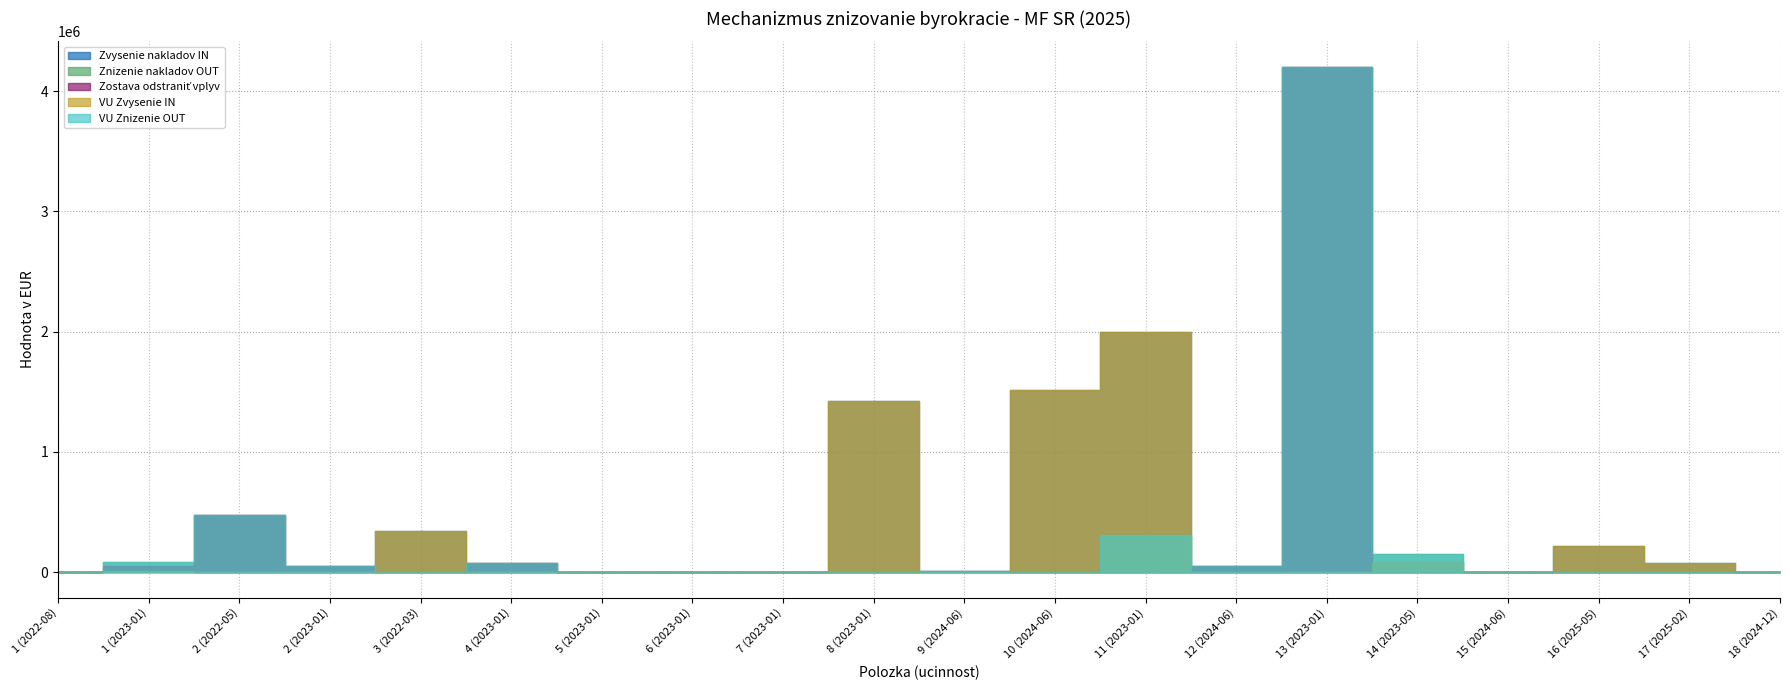

Is this an area chart (filled region under the line)?

No